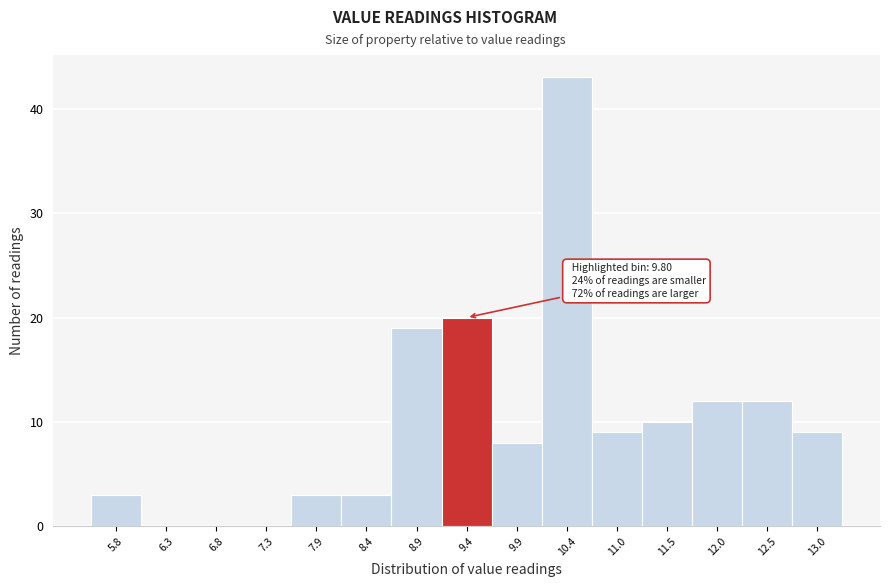

Reading left to right, transcribe all the data shown in this chart.

5.8=3	6.3=0	6.8=0	7.3=0	7.9=3	8.4=3	8.9=19	9.4=20	9.9=8	10.4=43	11.0=9	11.5=10	12.0=12	12.5=12	13.0=9